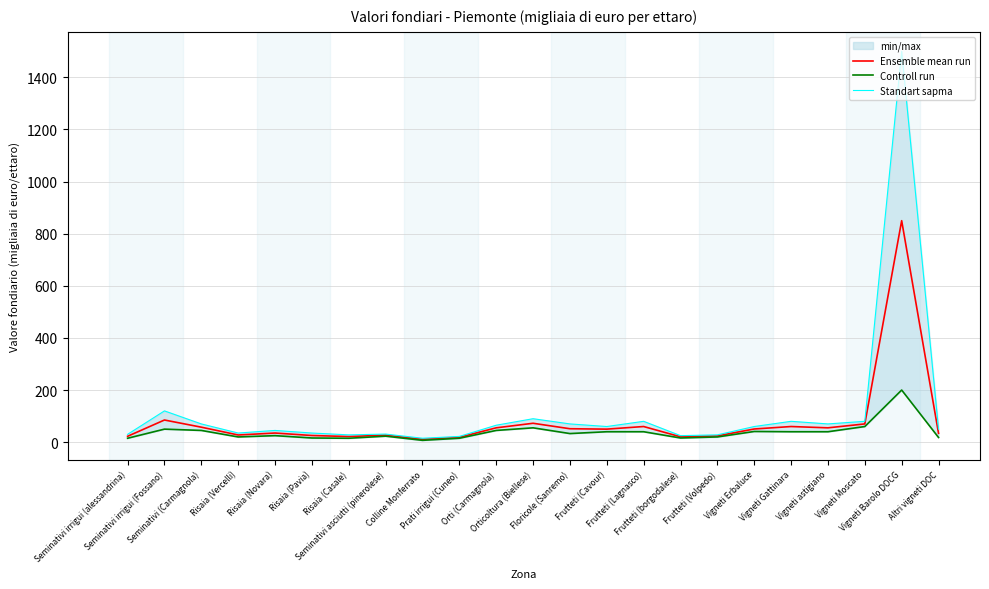

True or false: Ensemble mean run and Standart sapma intersect in this chart.

False